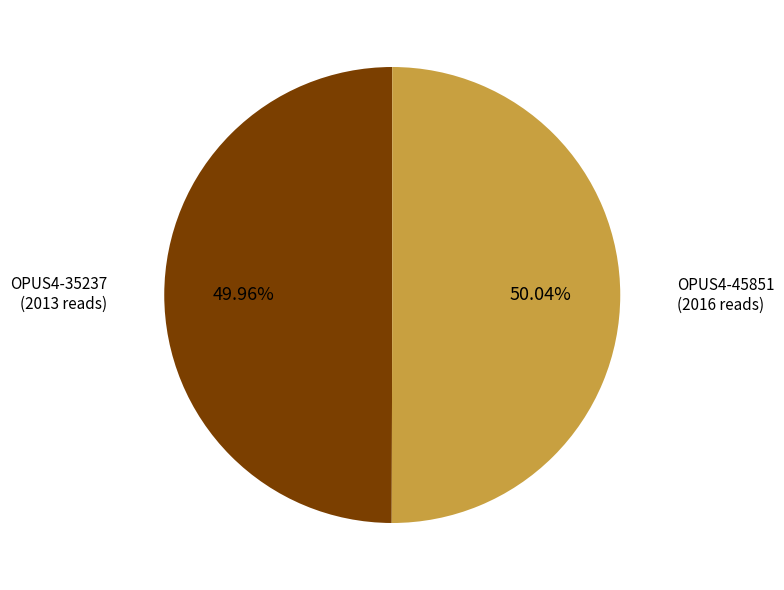

Do OPUS4-35237 and OPUS4-45851 together represent more than half of the pie?

Yes